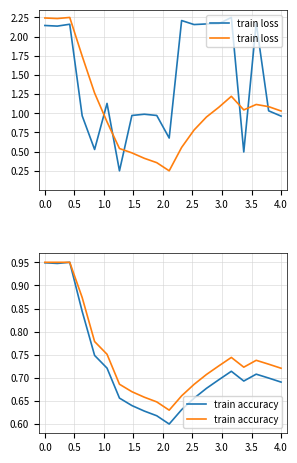

The value of train loss at 11 is 0.6. True or false?

True